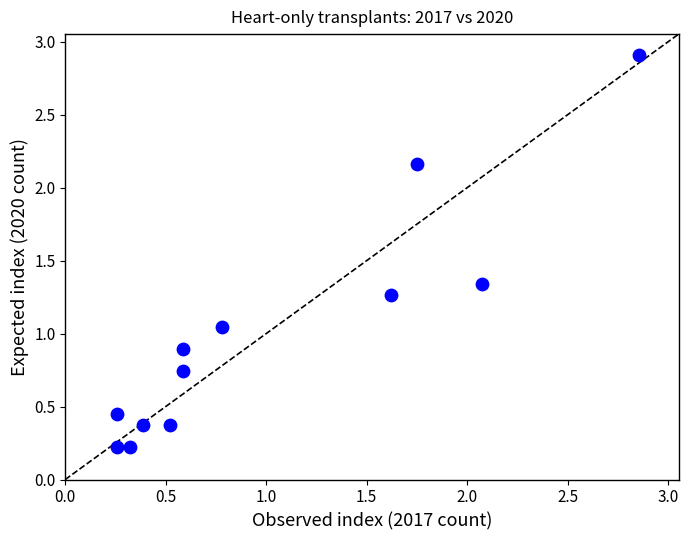

What is the range of Y values (max minus min)?

2.7